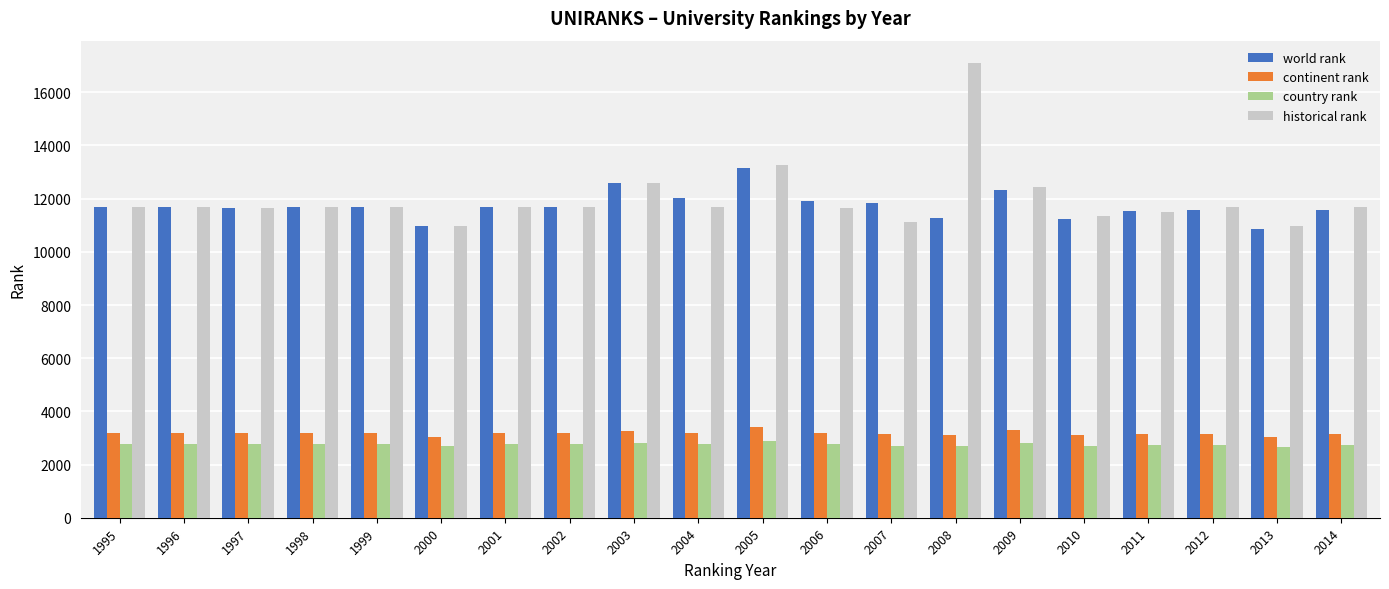

How many bars are there in total?

80